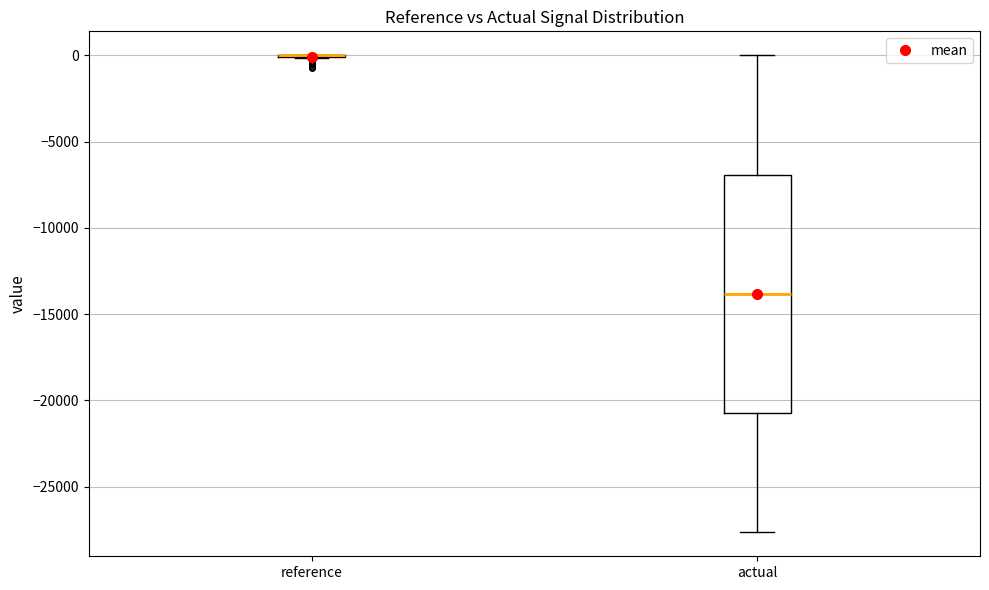

Where does the upper whisker of the box for actual end on the y-axis? The values are not printed on the chart, so give them approximately, as read against the axis.

0